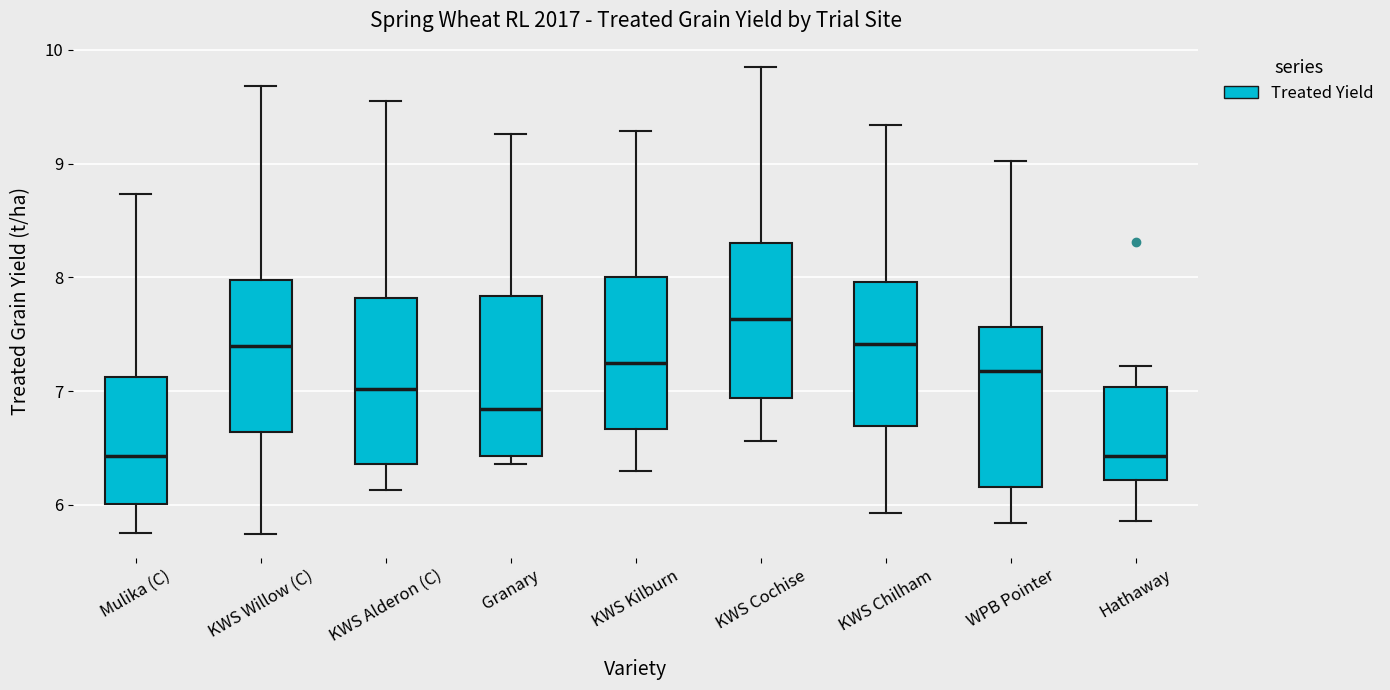

Reading left to right, transcribe this box plot: for each box, give where its median line is, the range the box spans, and where its two whiskers end, as read against the y-axis. The values are not printed on the chart, so give them approximately, as read against the axis.

Mulika (C): median 6.4, box 6.0 to 7.1, whiskers 5.8 to 8.7
KWS Willow (C): median 7.4, box 6.6 to 8.0, whiskers 5.7 to 9.7
KWS Alderon (C): median 7.0, box 6.4 to 7.8, whiskers 6.1 to 9.6
Granary: median 6.8, box 6.4 to 7.8, whiskers 6.4 (just below the box's lower edge) to 9.3
KWS Kilburn: median 7.2, box 6.7 to 8.0, whiskers 6.3 to 9.3
KWS Cochise: median 7.6, box 6.9 to 8.3, whiskers 6.6 to 9.9
KWS Chilham: median 7.4, box 6.7 to 8.0, whiskers 5.9 to 9.3
WPB Pointer: median 7.2, box 6.2 to 7.6, whiskers 5.8 to 9.0
Hathaway: median 6.4, box 6.2 to 7.0, whiskers 5.9 to 7.2